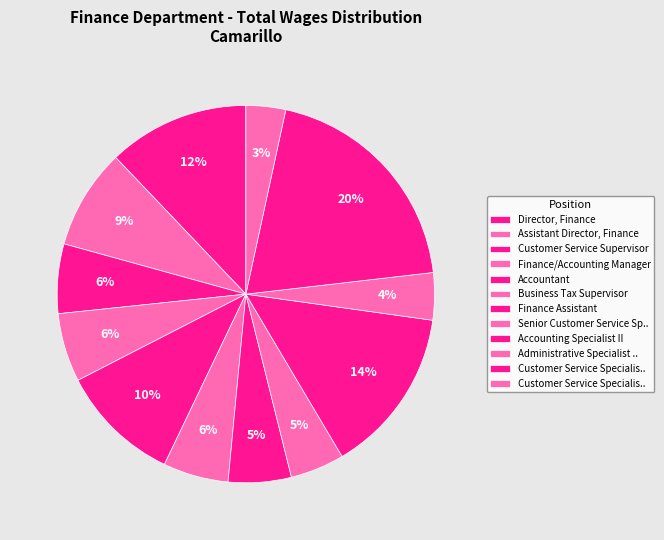

What is the largest slice in the pie chart?

Customer Service Specialist II